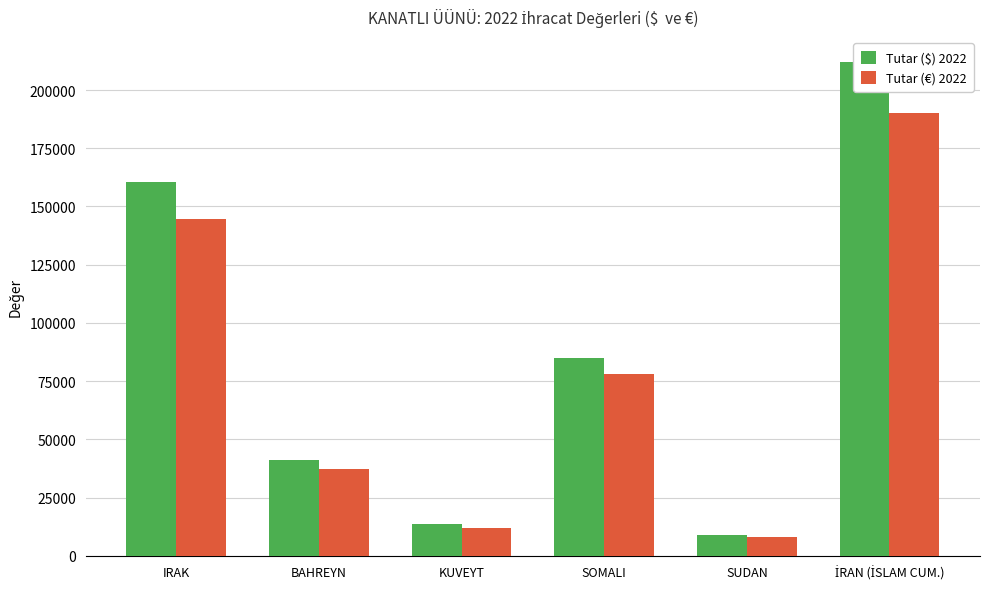

Rank the series by their maximum value, from highest to lowest.

Tutar ($) 2022, Tutar (€) 2022